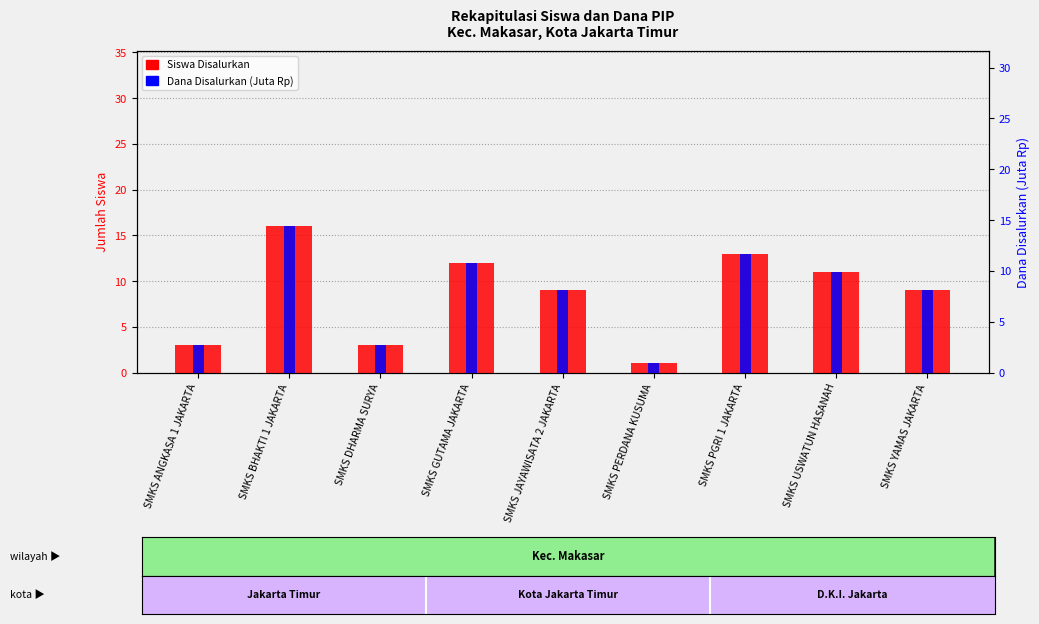

Is it true that Dana Disalurkan (Juta Rp) equals 10.8 at SMKS GUTAMA JAKARTA?

True